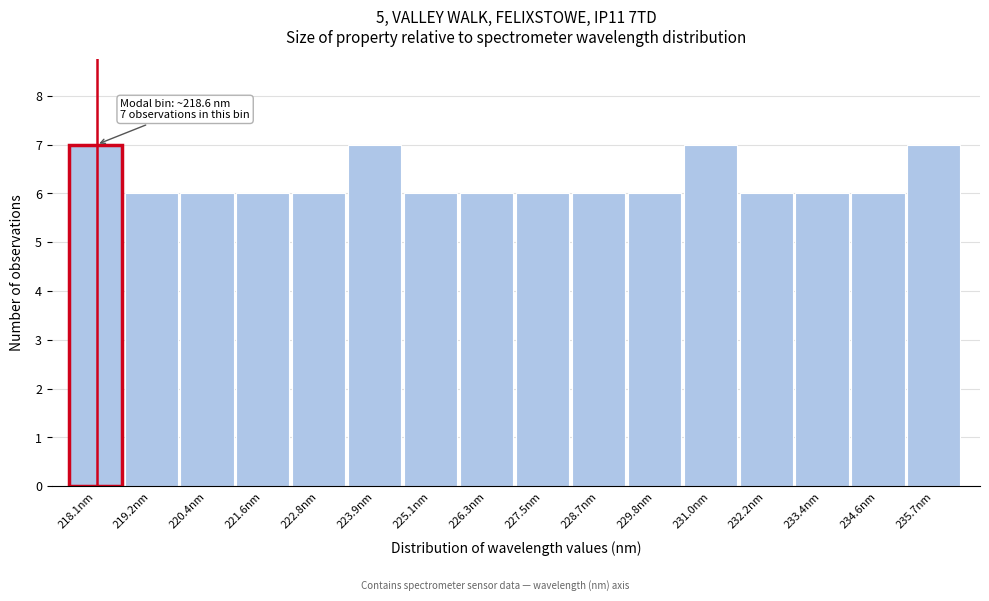

Reading right to left, list all the values displayed in this chart.

7	6	6	6	7	6	6	6	6	6	7	6	6	6	6	7